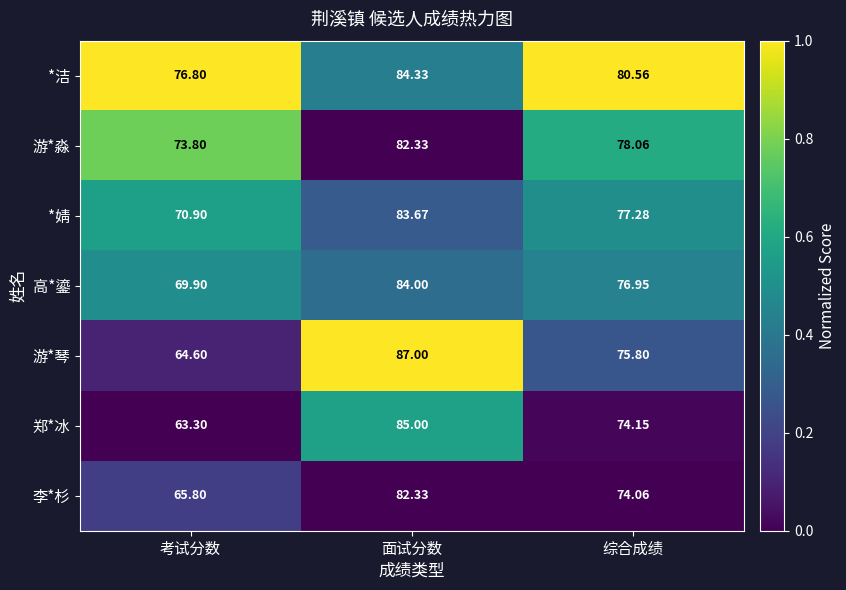

List the labels in order of *洁 value, smallest first.

考试分数, 综合成绩, 面试分数